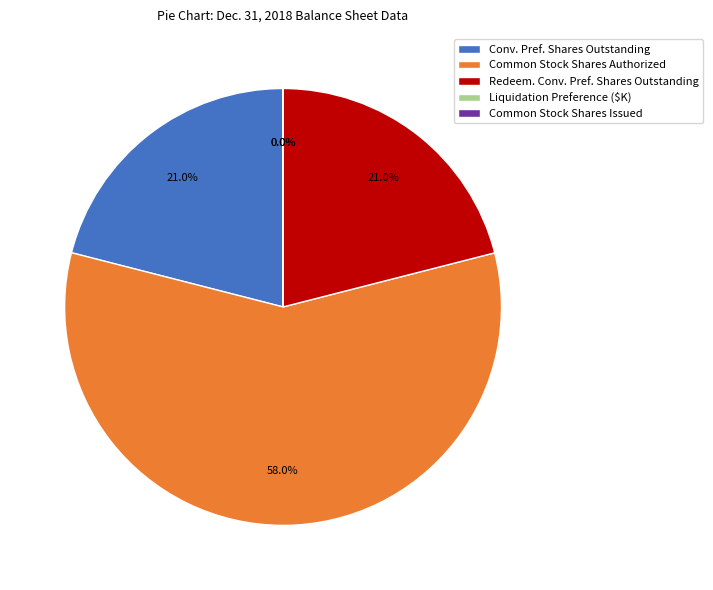

Combined, what portion of the pie is Conv. Pref. Shares Outstanding and Common Stock Shares Authorized?

79.0%